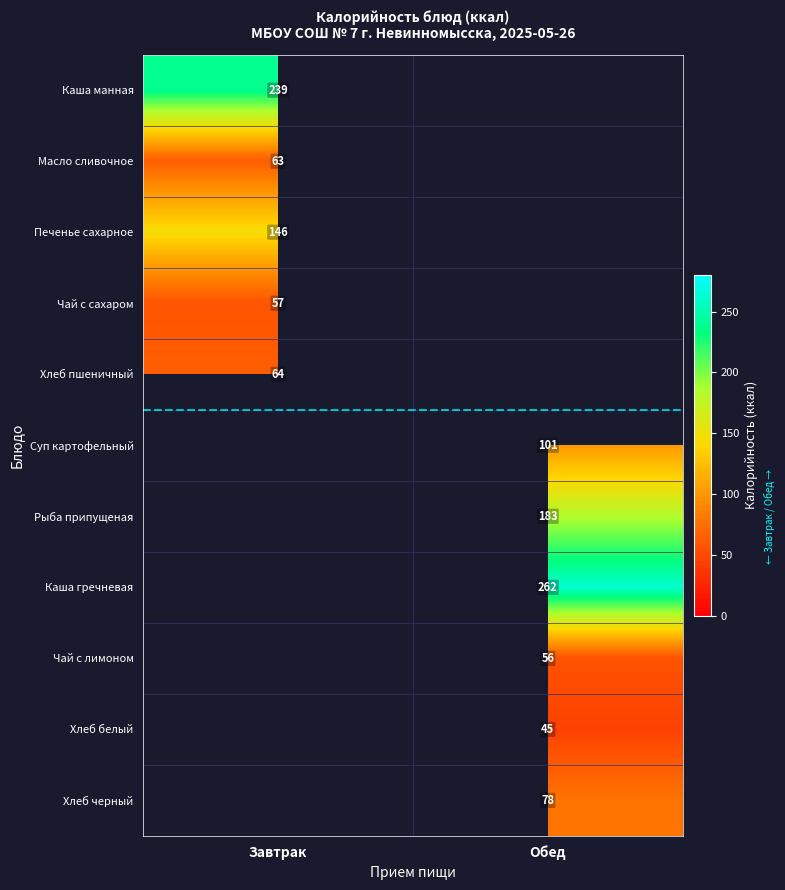

Is the value of Каша манная at Завтрак greater than the value of Чай с сахаром at Завтрак?

Yes